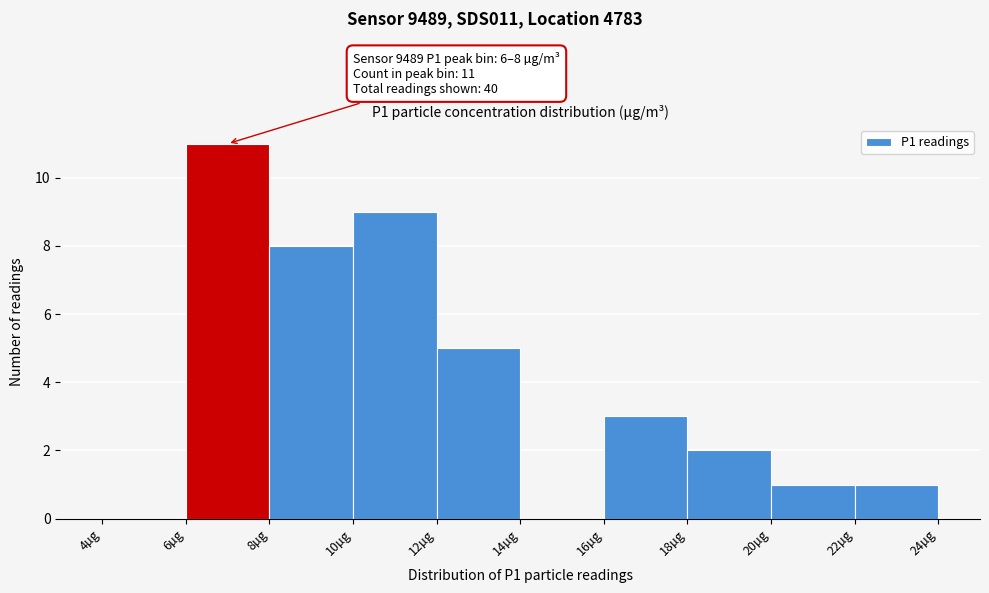

Over which range of the x-axis is the bar tallest?

6 to 8